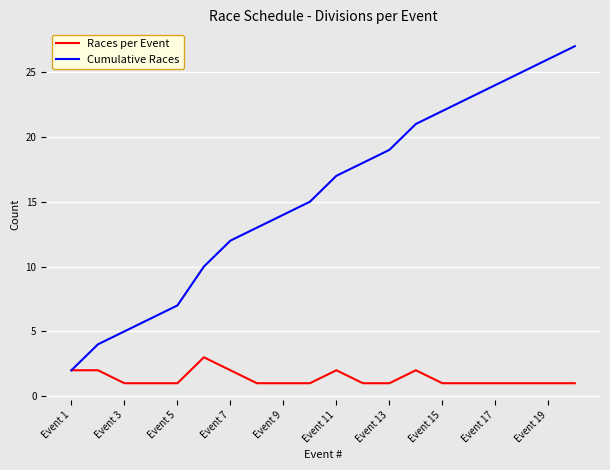

Reading left to right, extract all data points from this chart.

Races per Event: 2	2	1	1	1	3	2	1	1	1	2	1	1	2	1	1	1	1	1	1
Cumulative Races: 2	4	5	6	7	10	12	13	14	15	17	18	19	21	22	23	24	25	26	27